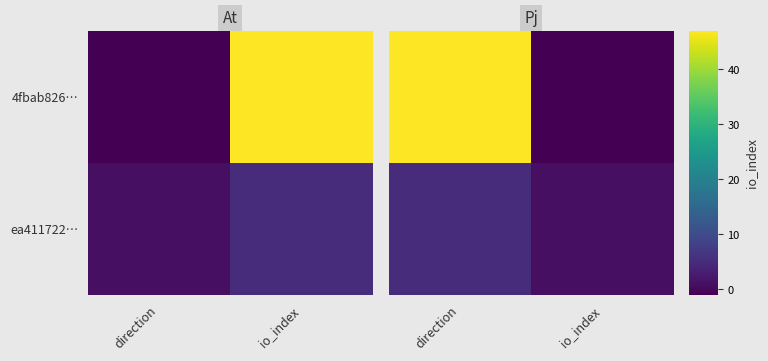

The value of 4fbab826… at direction is 47. True or false?

True